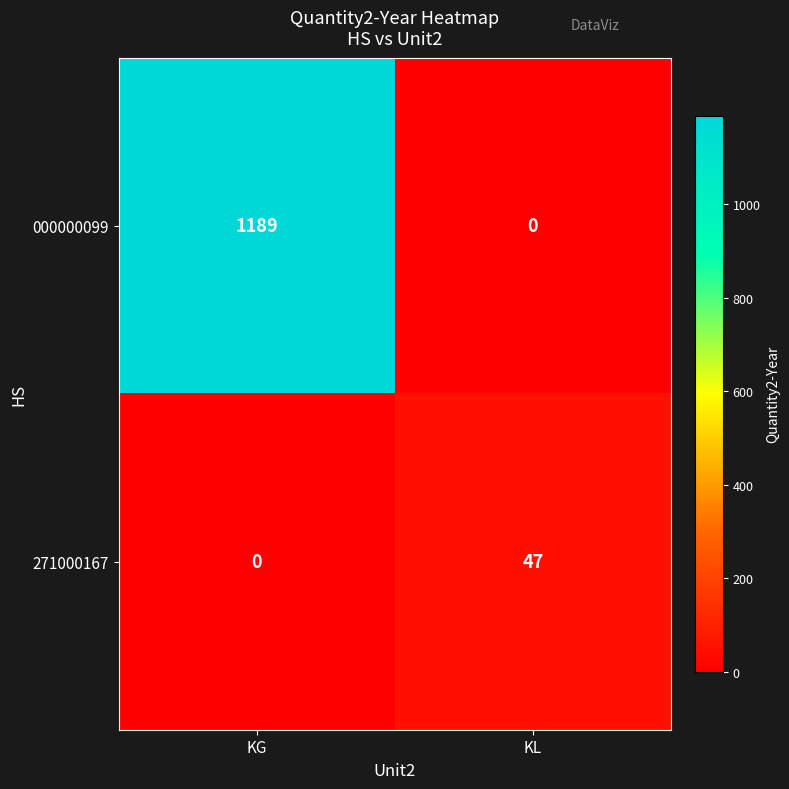

Rank the series by their average value, from lowest to highest.

271000167, 000000099